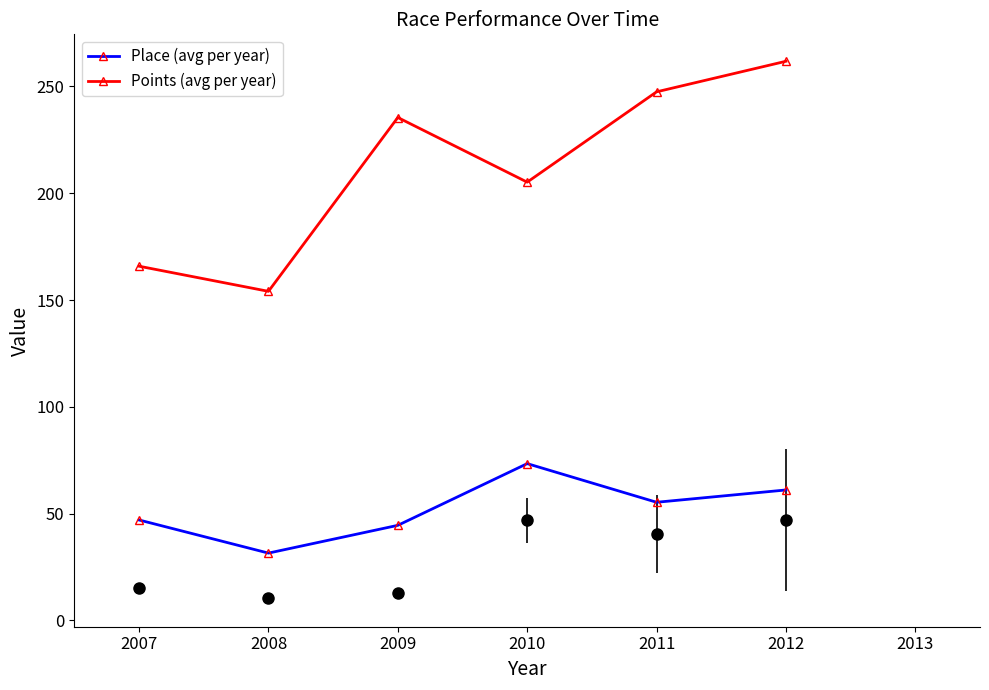

What is the lowest value of the Points (avg per year) series?

154.1